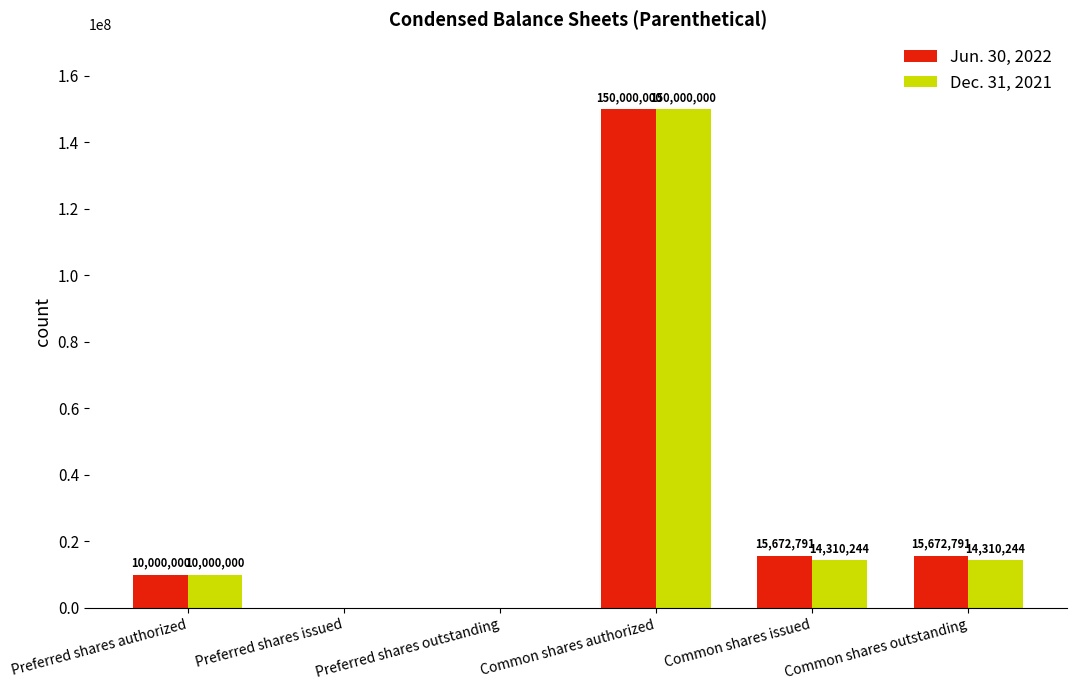

Which series has the largest total across all categories?

Jun. 30, 2022